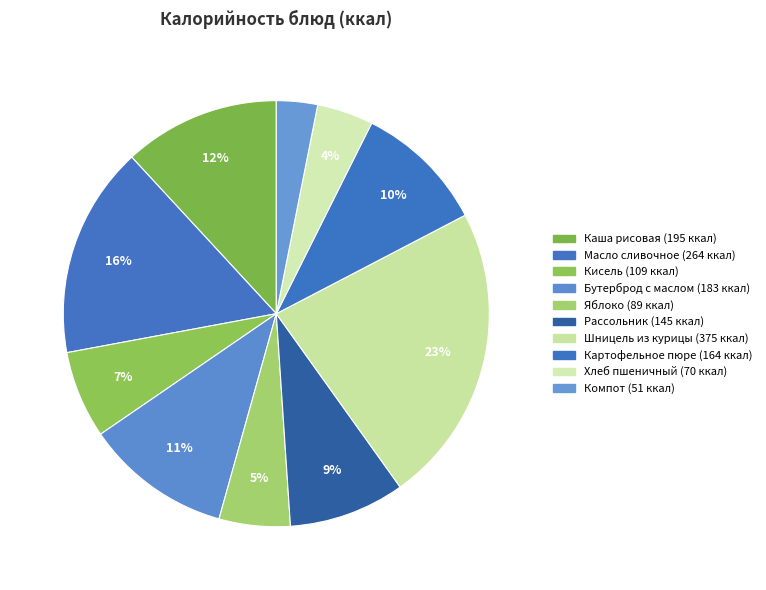

Which category has the biggest portion of the pie?

Шницель из курицы